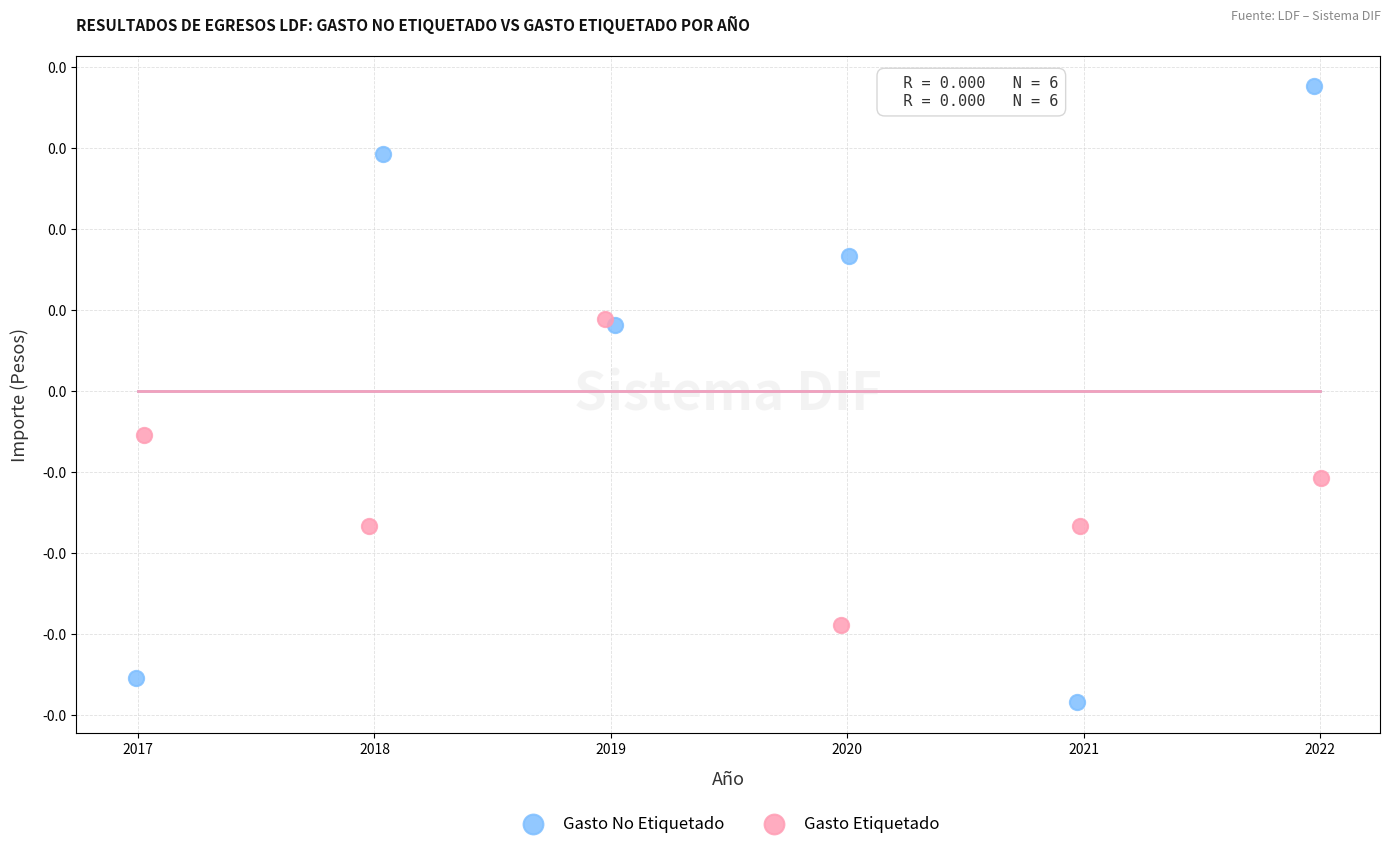

What are all the series names shown in the legend?

Gasto No Etiquetado, Gasto Etiquetado